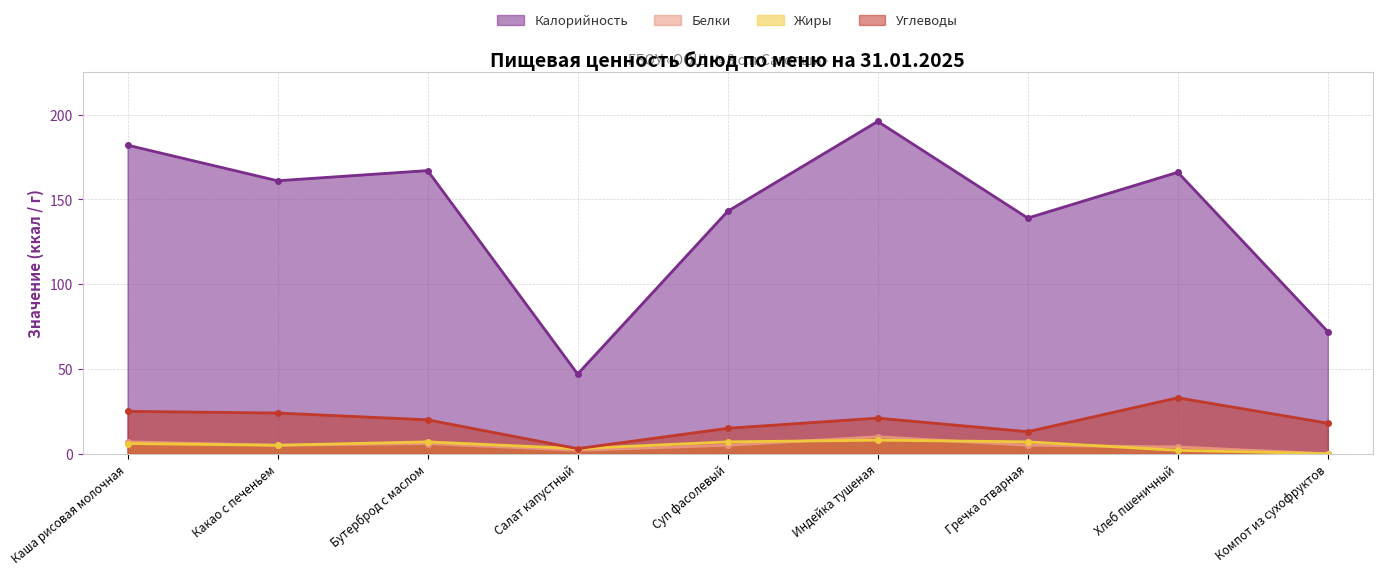

Which has a higher value, Компот из сухофруктов or Индейка тушеная?

Индейка тушеная